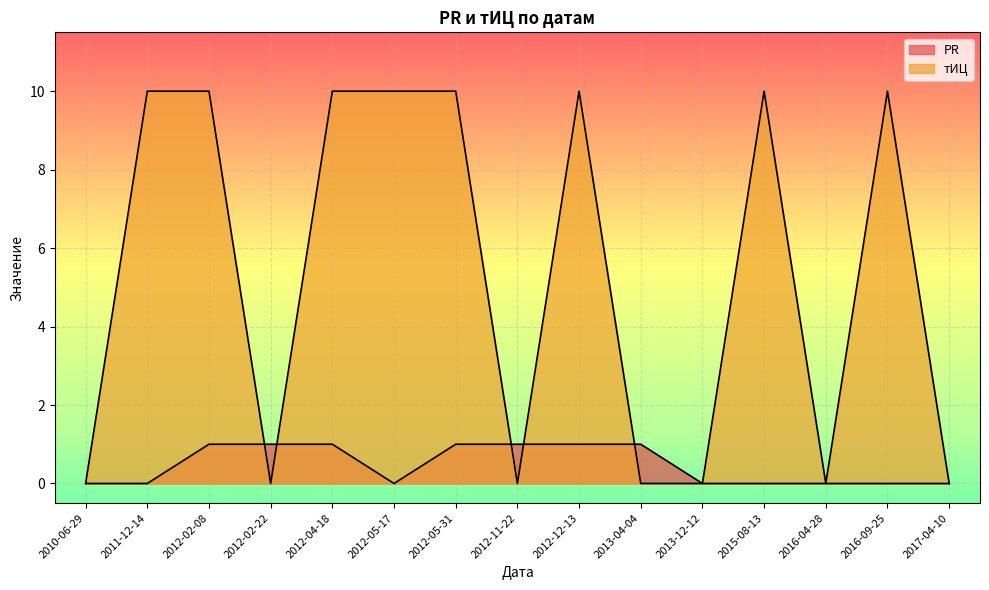

Reading right to left, extract all data points from this chart.

PR: 0	0	0	0	0	1	1	1	1	0	1	1	1	0	0
тИЦ: 0	10	0	10	0	0	10	0	10	10	10	0	10	10	0